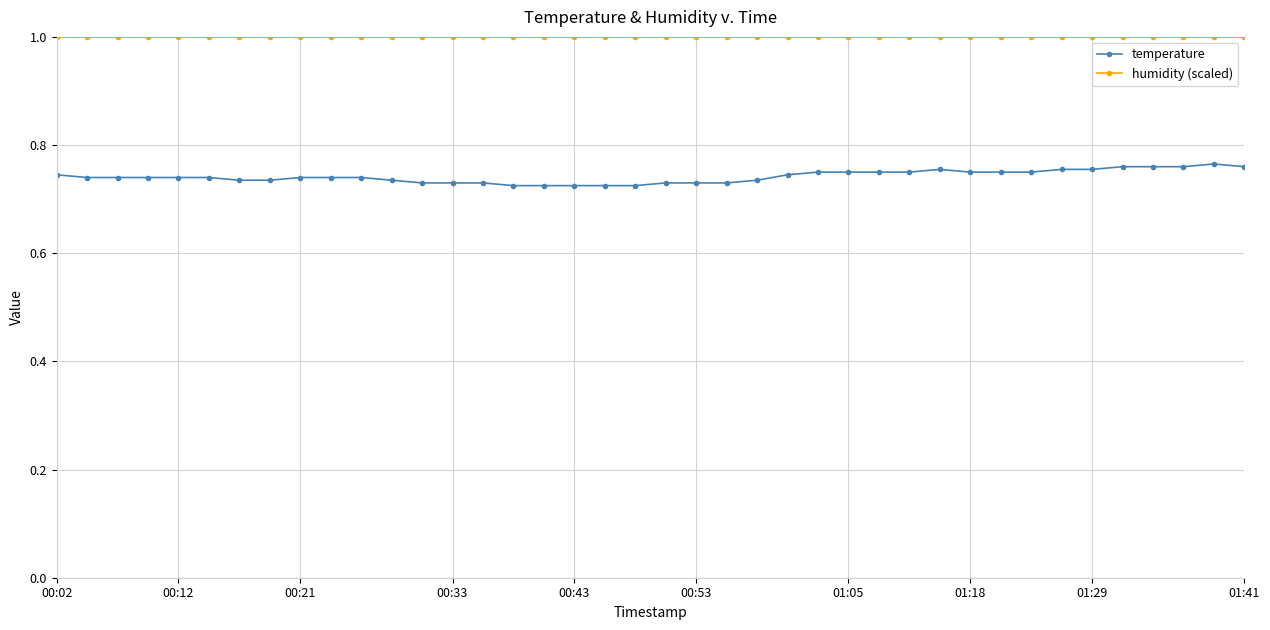

List the series in order of their peak value, highest first.

humidity (scaled), temperature